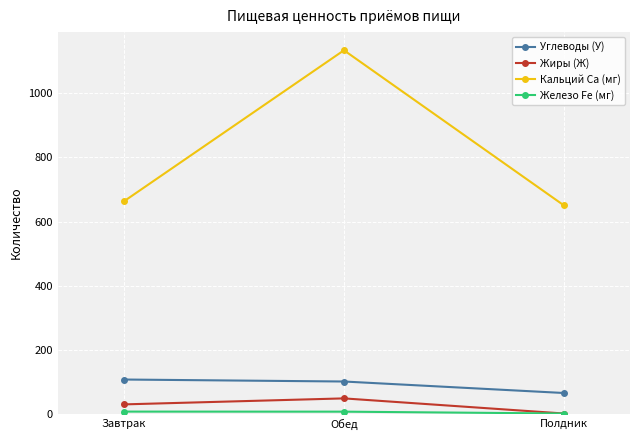

How many values in the Углеводы (У) series are below 101?

1